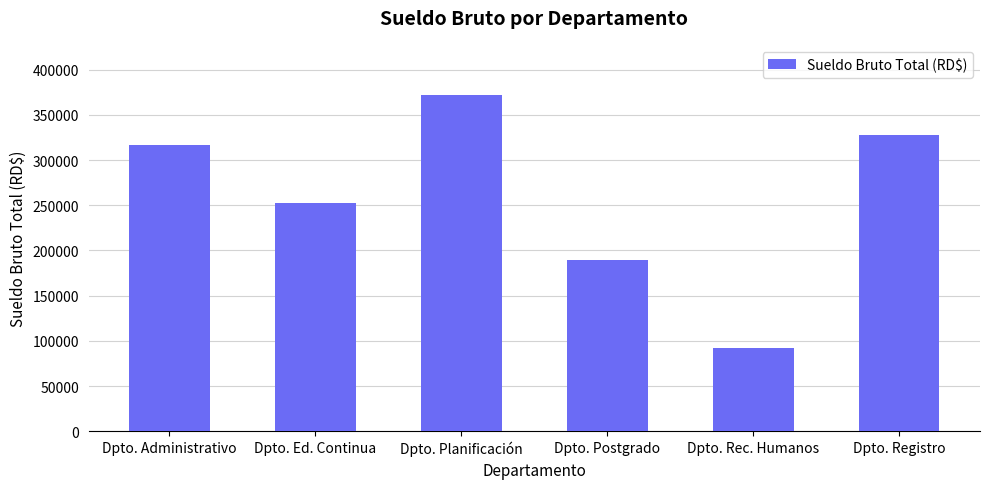

What is the label of the 2nd bar from the left?

Dpto. Ed. Continua